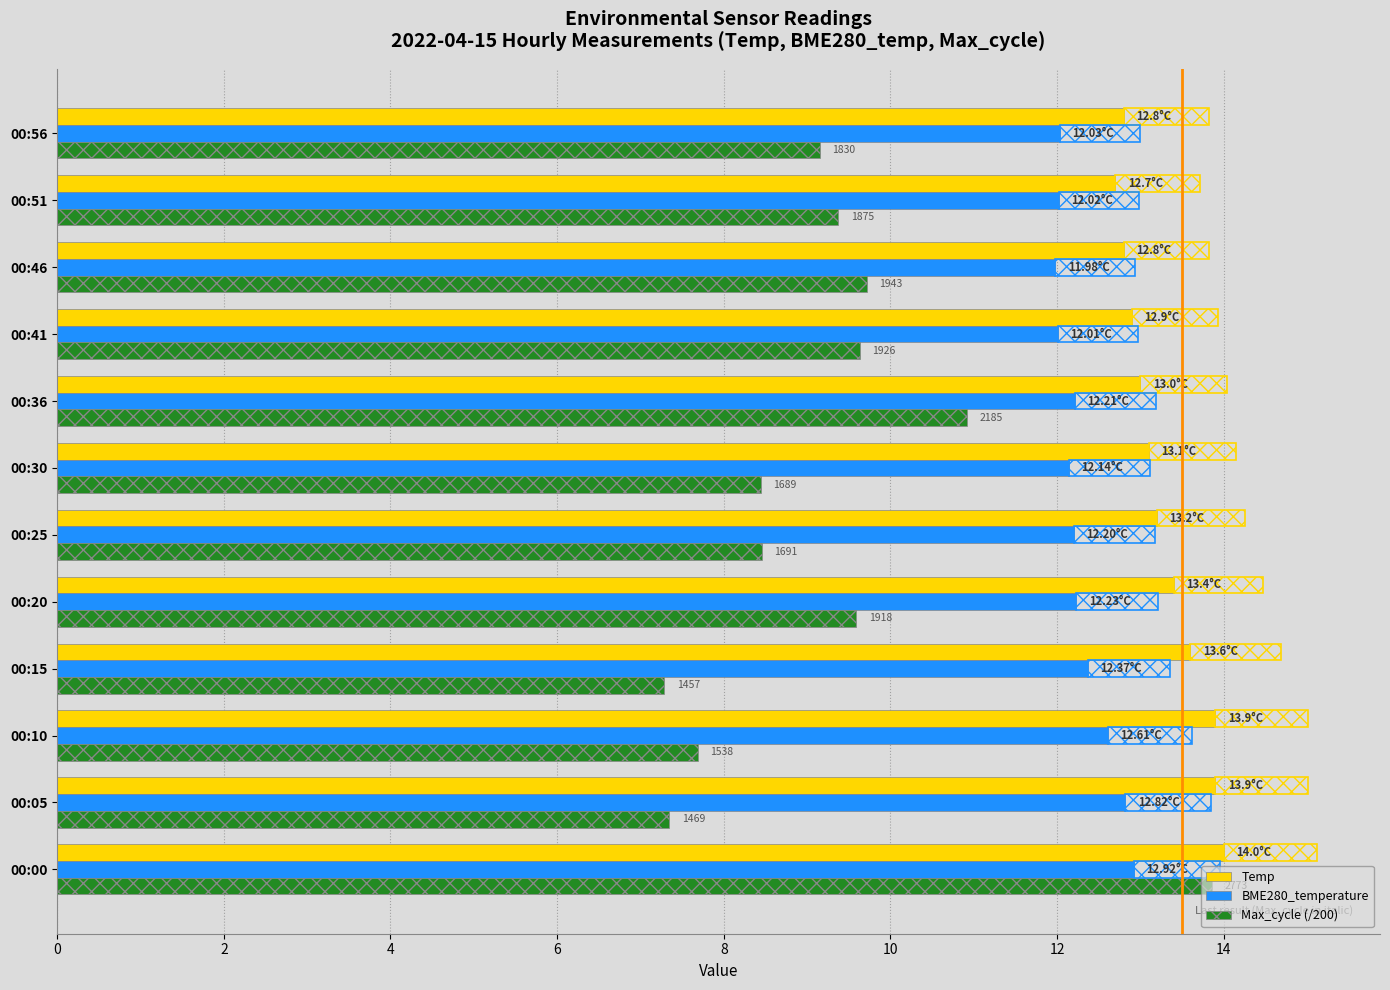

What is the difference between the maximum and second lowest values in the Temp series?

1.2